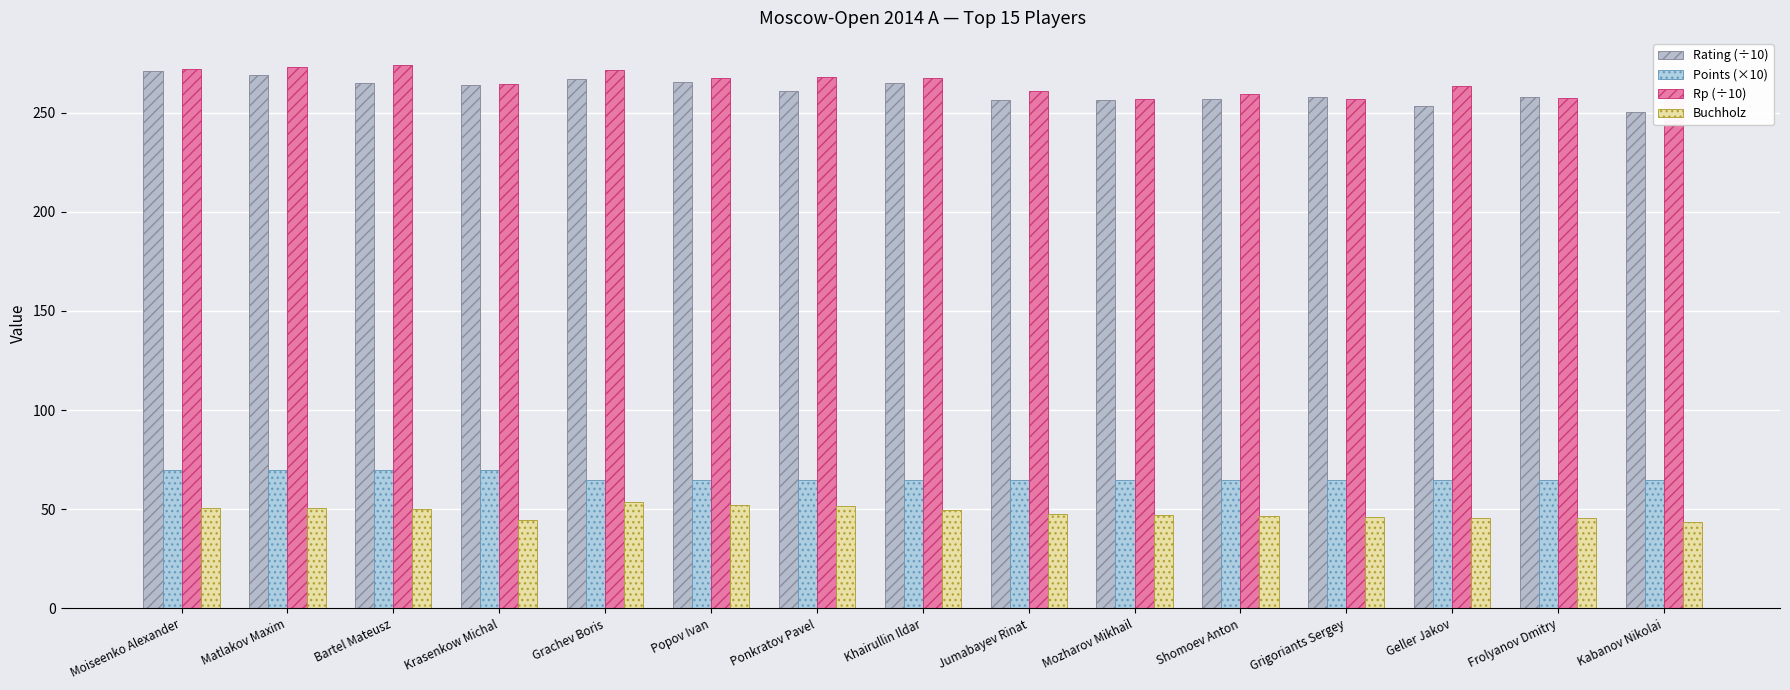

Count the number of data series in this chart.

4